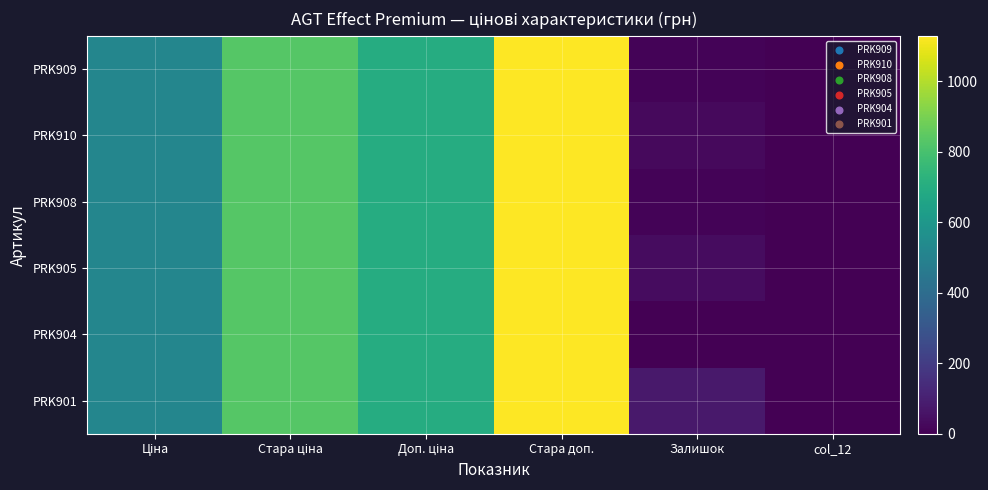

Reading right to left, transcribe all the data shown in this chart.

PRK909: col_12=0.0	Залишок=12.0	Стара доп.=1128.0	Доп. ціна=699.0	Стара ціна=832.4	Ціна=515.8
PRK910: col_12=0.0	Залишок=28.0	Стара доп.=1128.0	Доп. ціна=699.0	Стара ціна=832.4	Ціна=515.8
PRK908: col_12=0.0	Залишок=9.0	Стара доп.=1128.0	Доп. ціна=699.0	Стара ціна=832.4	Ціна=515.8
PRK905: col_12=0.0	Залишок=36.0	Стара доп.=1128.0	Доп. ціна=699.0	Стара ціна=832.4	Ціна=515.8
PRK904: col_12=0.0	Залишок=0.0	Стара доп.=1128.0	Доп. ціна=699.0	Стара ціна=832.4	Ціна=515.8
PRK901: col_12=0.0	Залишок=78.0	Стара доп.=1128.0	Доп. ціна=699.0	Стара ціна=832.4	Ціна=515.8